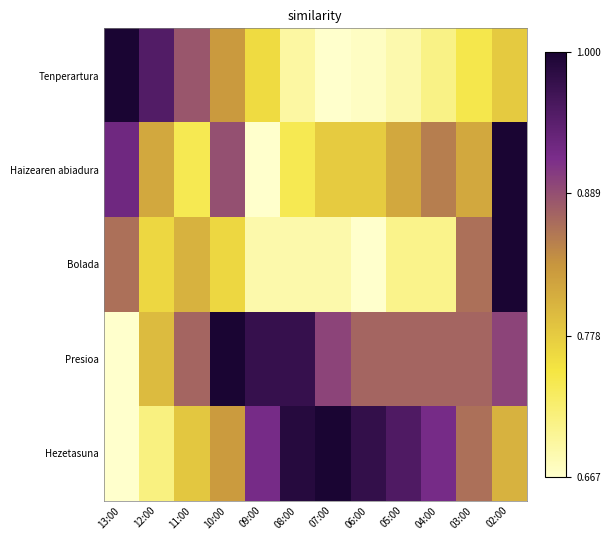

Which category has the lowest value across all series?

07:00